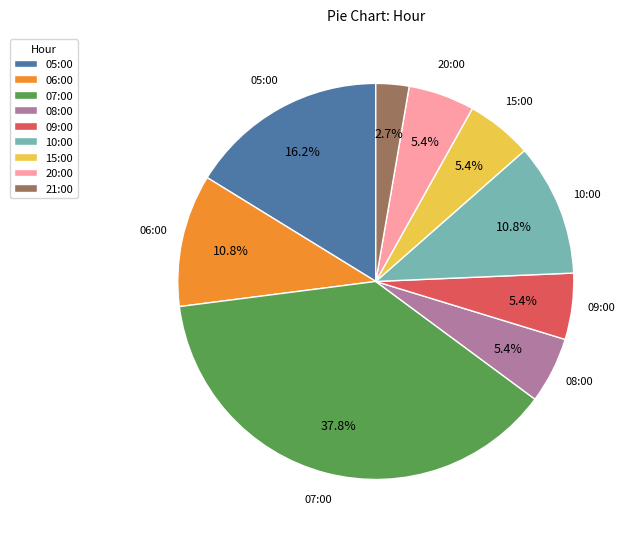

Count the number of slices in the pie.

9